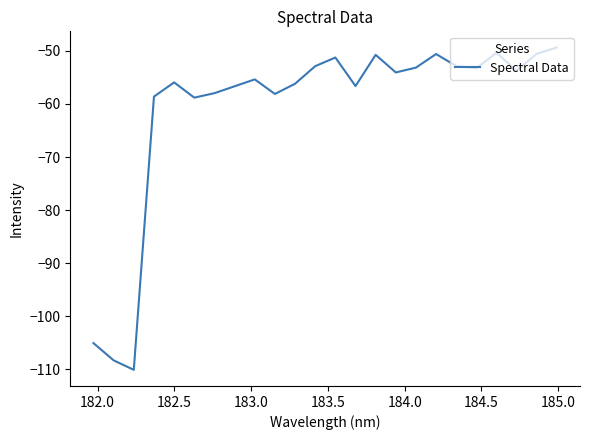

What is the smallest value displayed?

-110.1